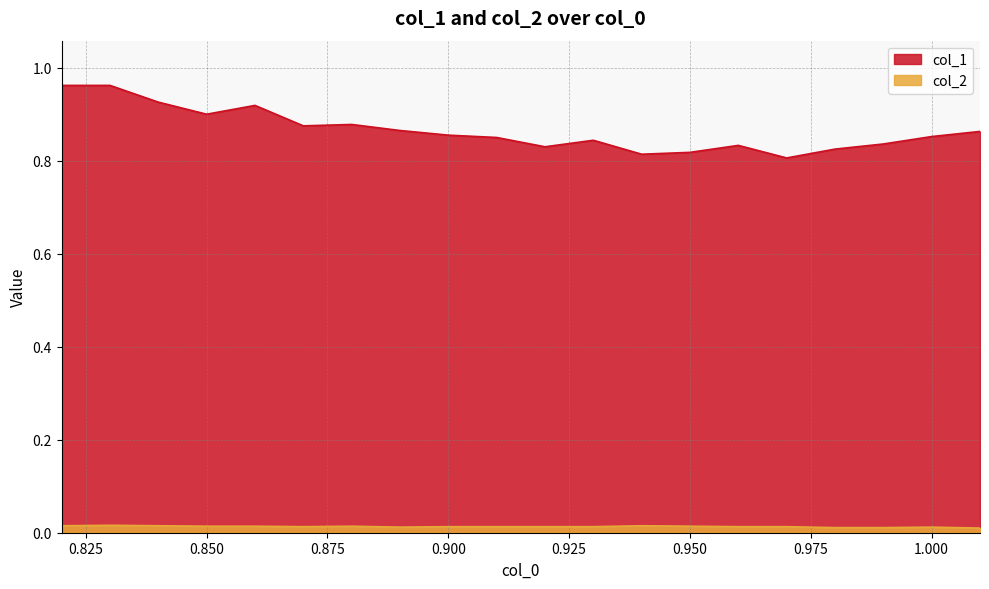

True or false: col_2 and col_1 intersect in this chart.

False